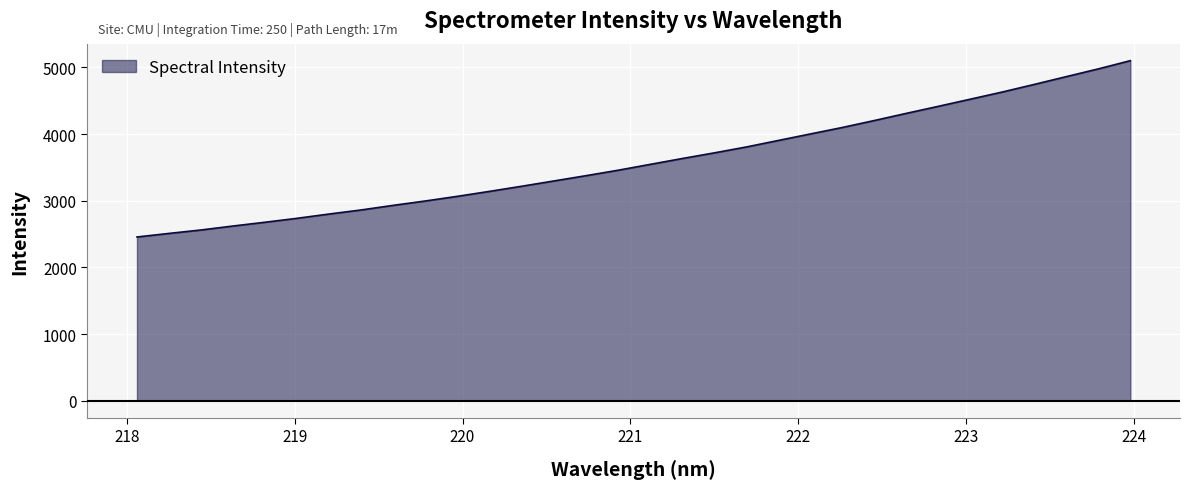

What is the average value?

3599.3